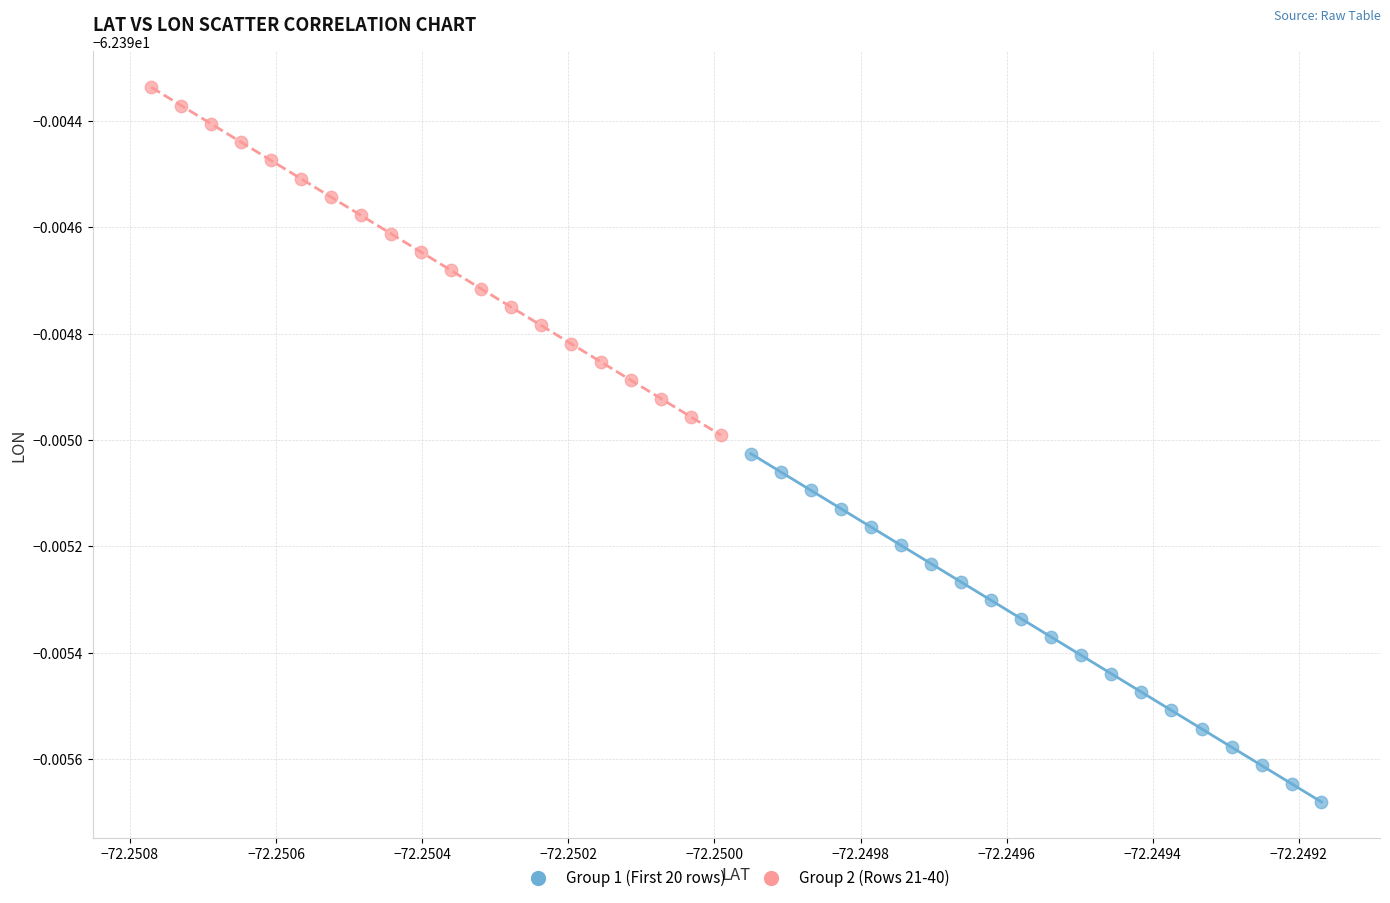

What are all the series names shown in the legend?

Group 1 (First 20 rows), Group 2 (Rows 21-40)